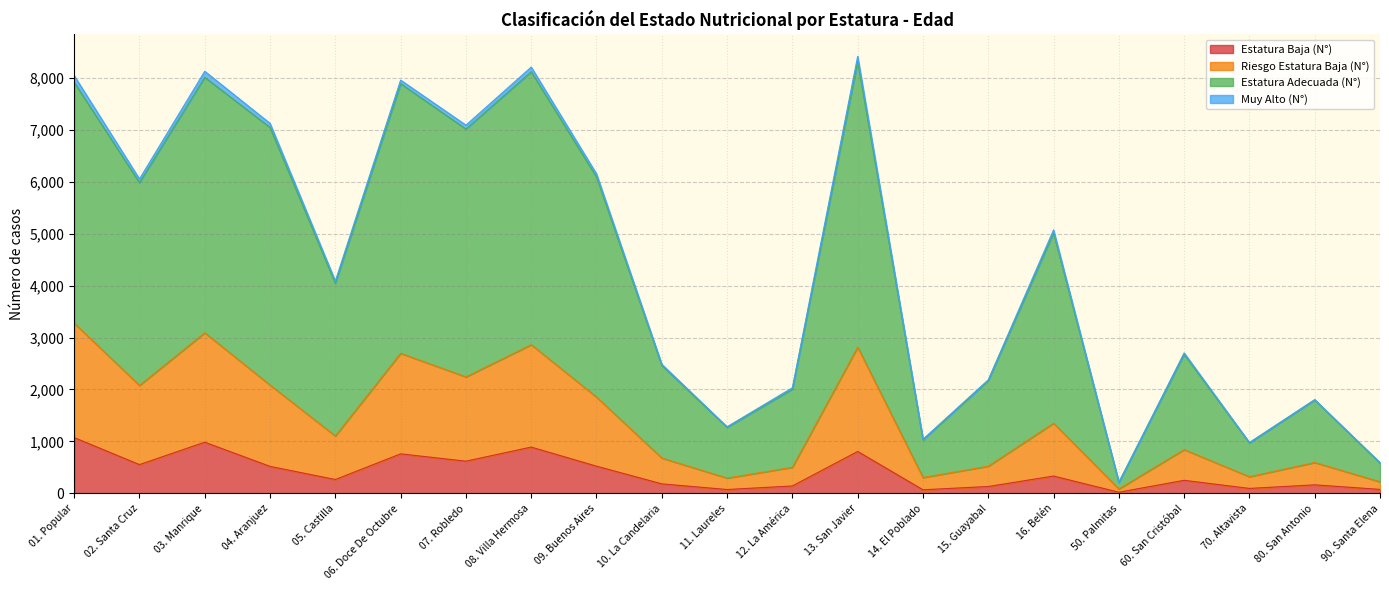

The value of Estatura Baja (N°) at 13. San Javier is 1366. True or false?

False